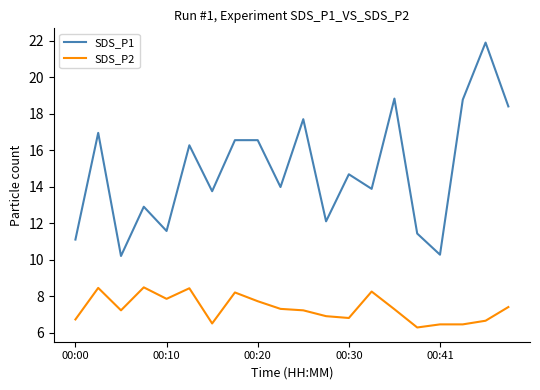

Which series has the largest range (max minus min)?

SDS_P1